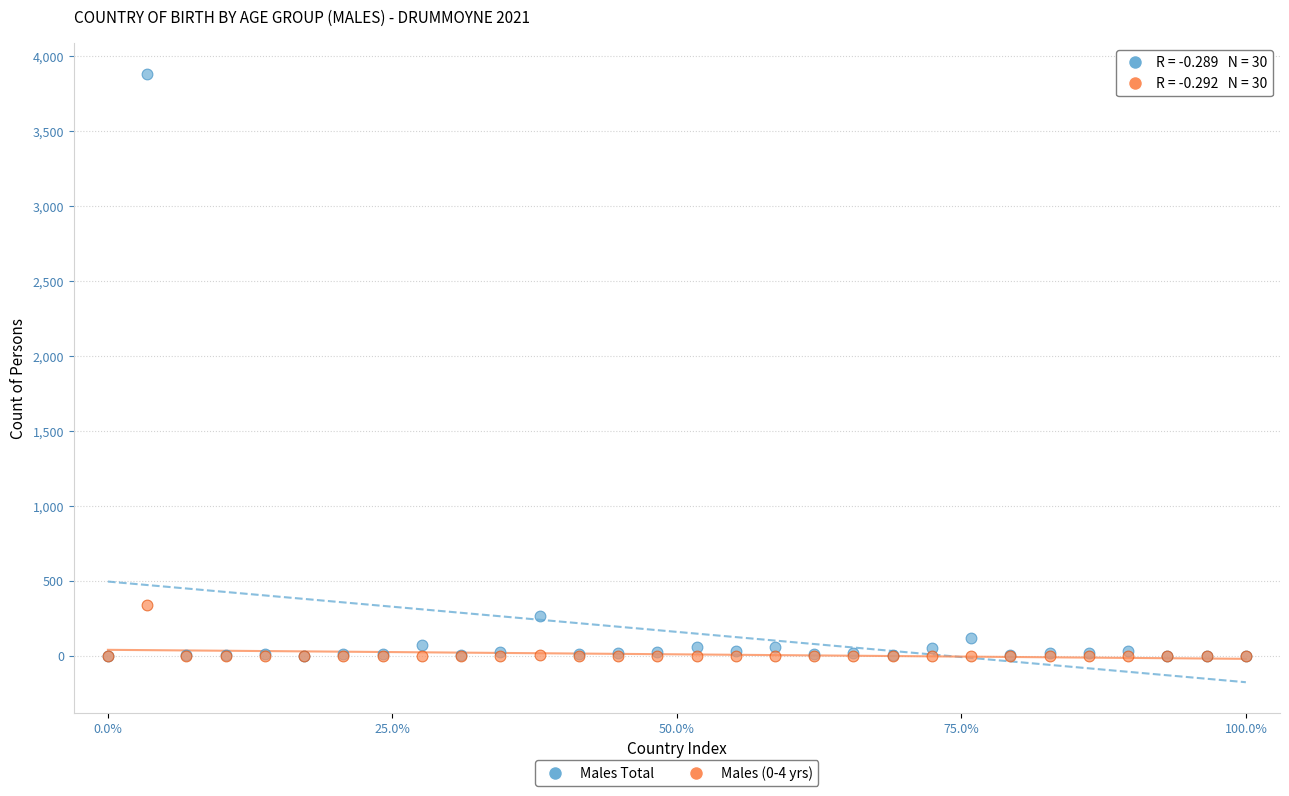

In the Males Total series, what Y value is closest to 1940?

264